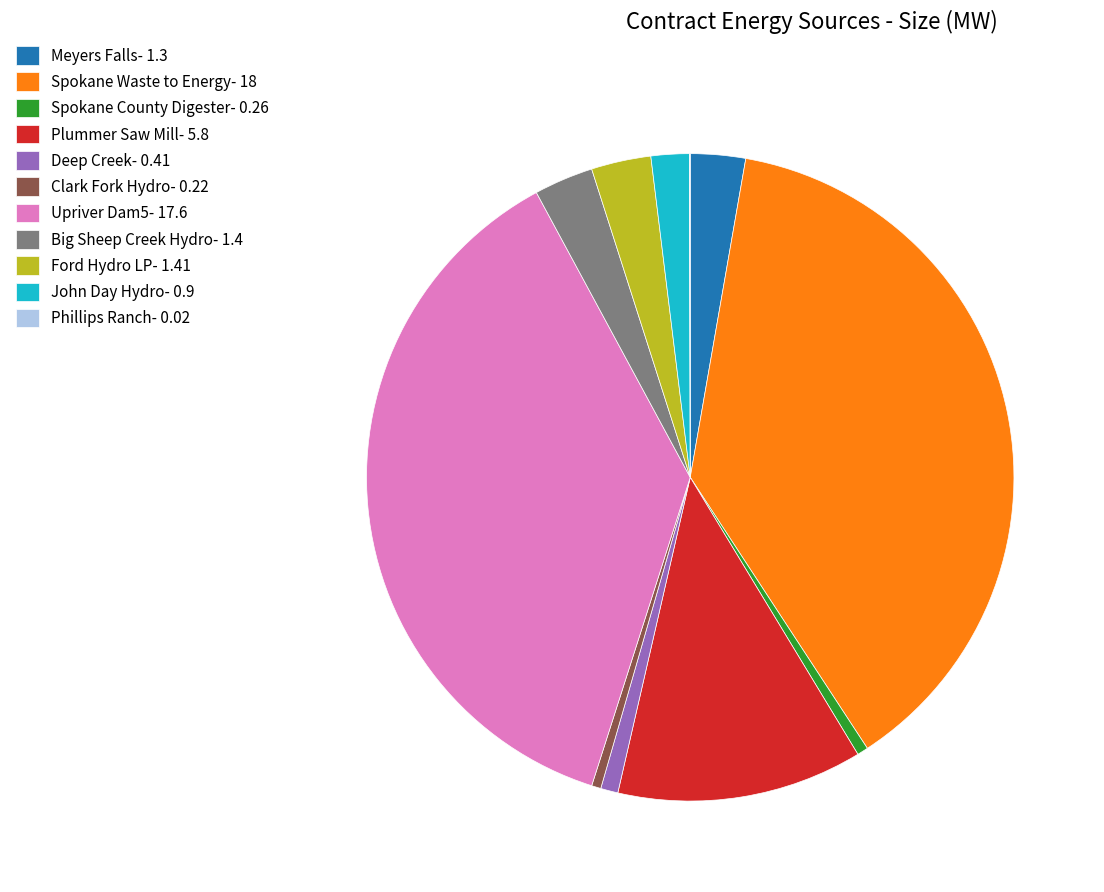

Is it true that Meyers Falls- 1.3 is 3% of the pie?

True